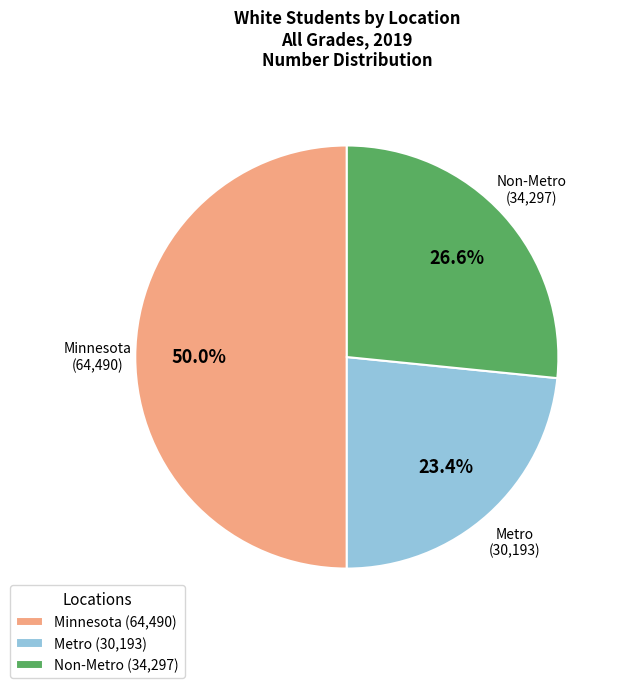

Which slice is the largest?

Minnesota